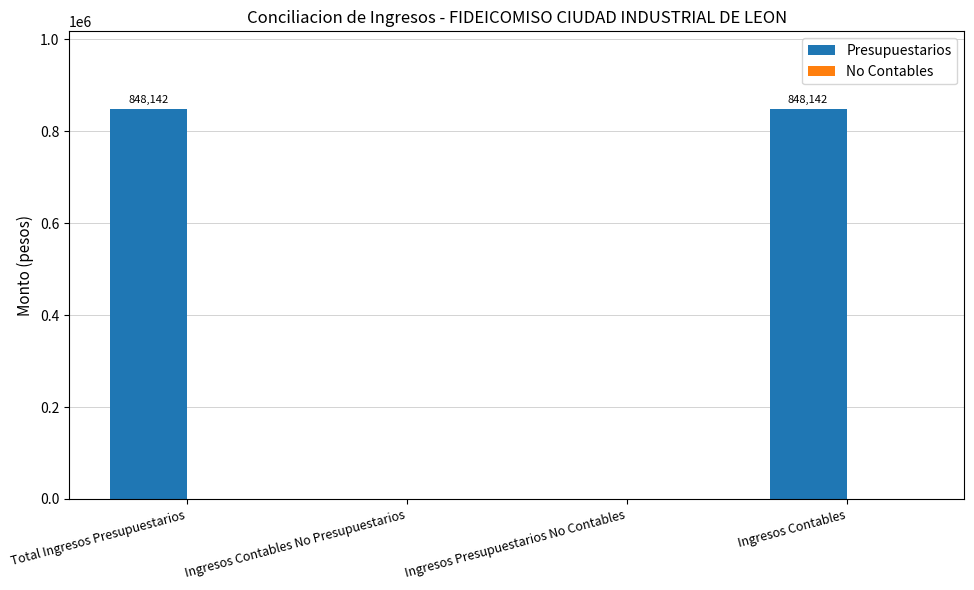

Where does the data first go above 848142?

Total Ingresos Presupuestarios